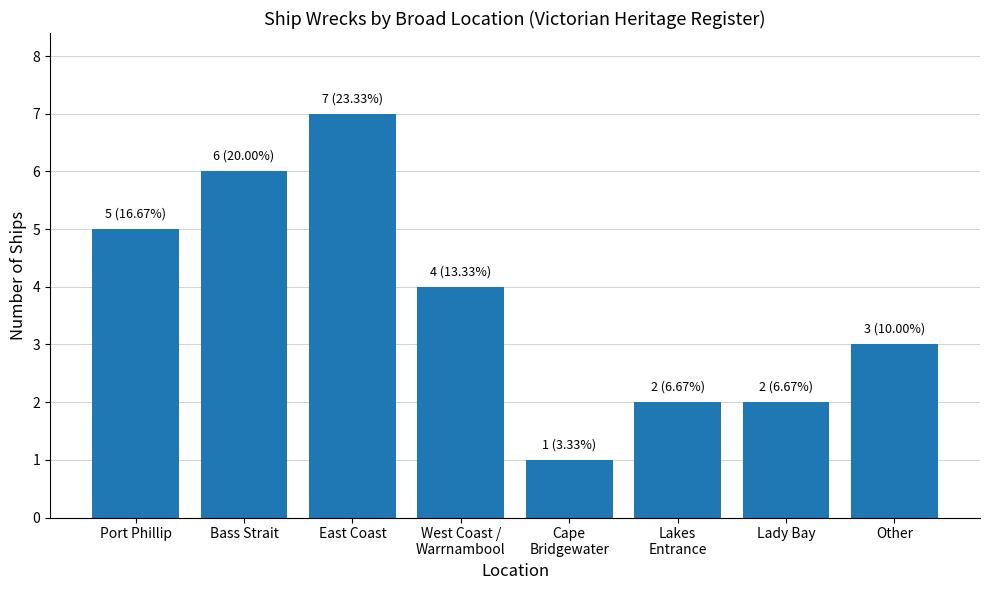

How many bars are there in total?

8